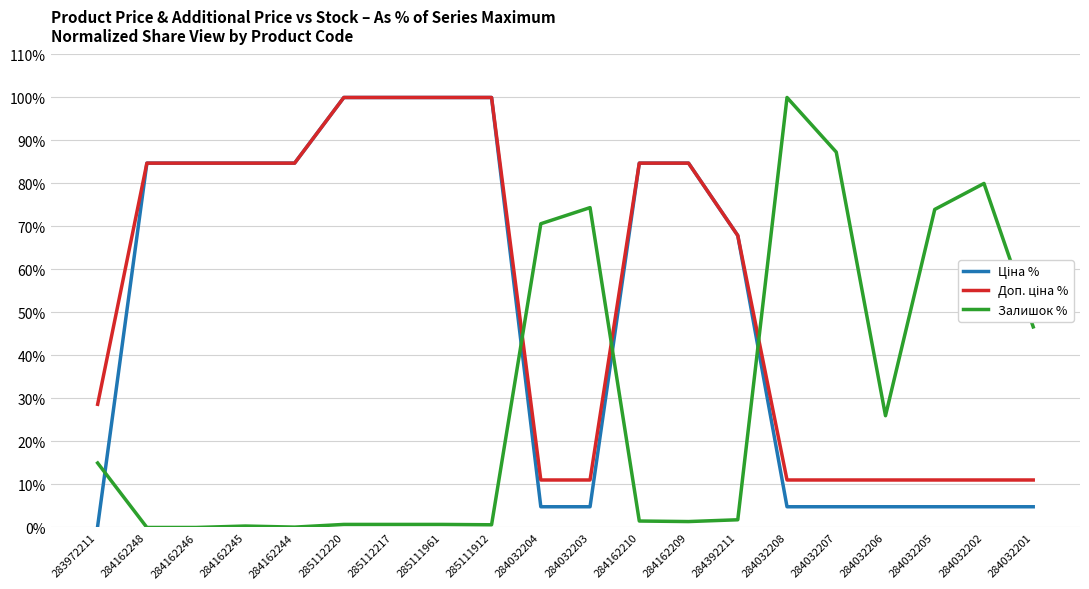

What is the spread (max minus min) of values at 284032202?

75.2